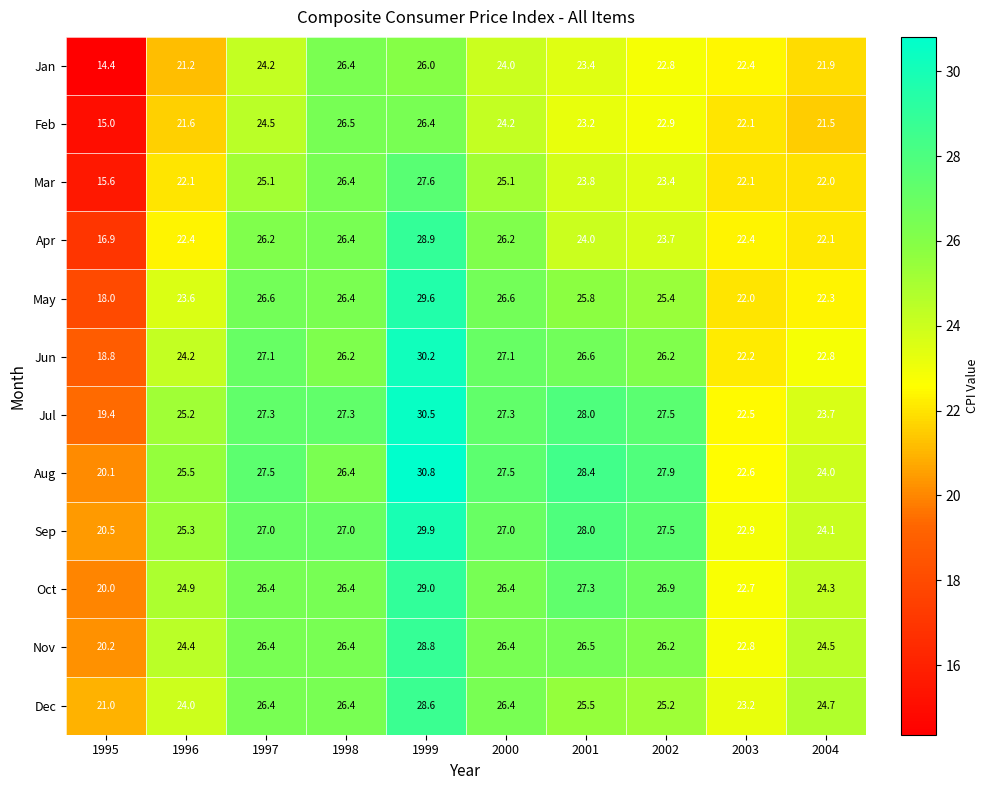

Is the value of May at 2003 greater than the value of Oct at 2001?

No